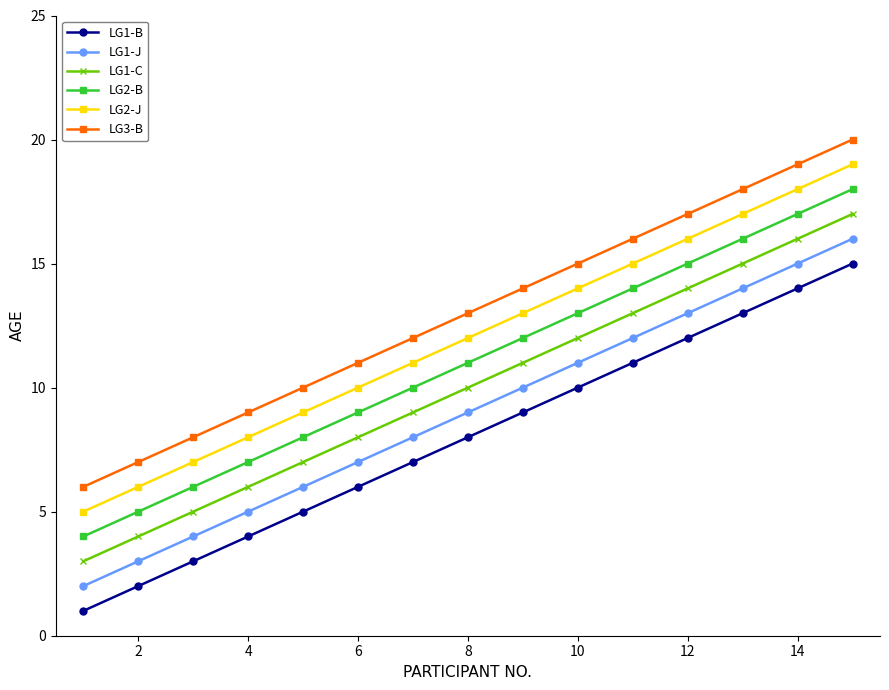

Rank the series by their average value, from highest to lowest.

LG3-B, LG2-J, LG2-B, LG1-C, LG1-J, LG1-B